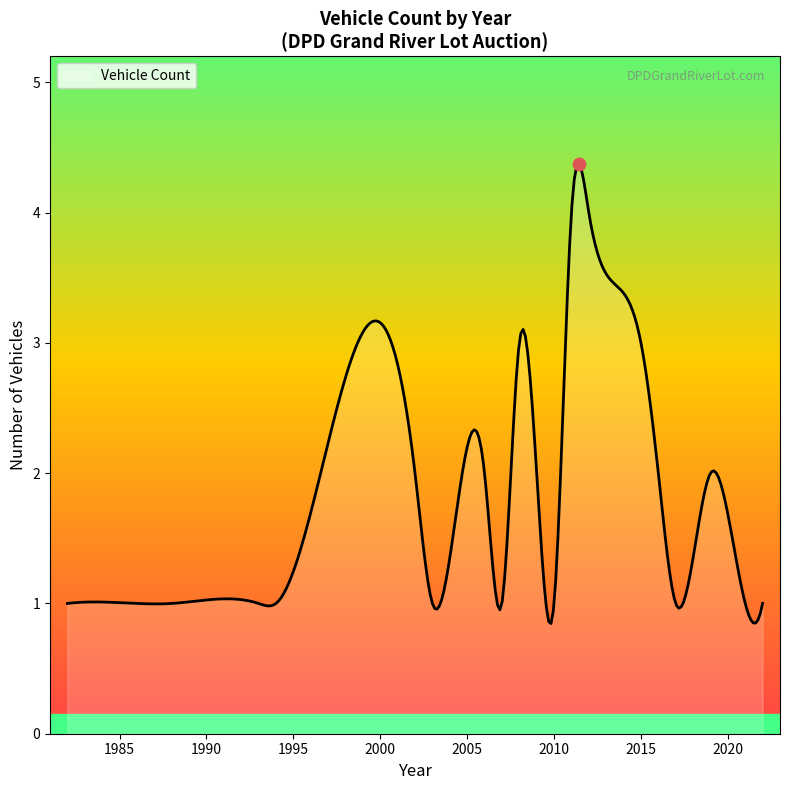

What is the minimum value shown in the chart?

0.8